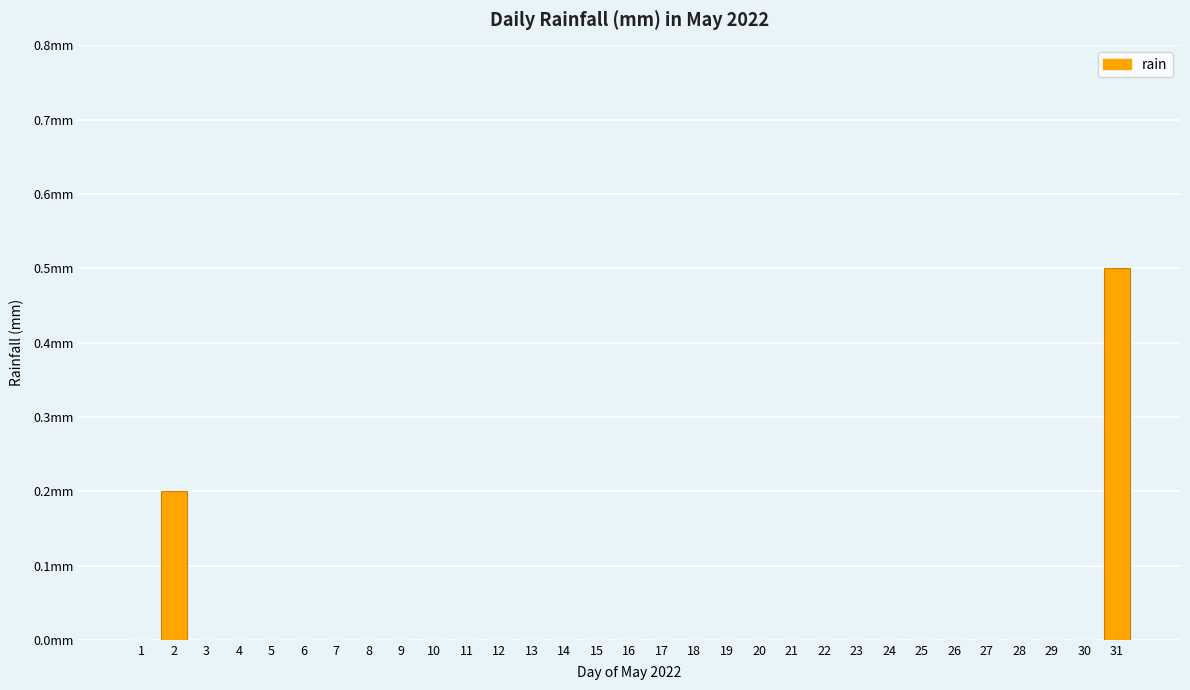

List the labels in order of value, largest first.

31, 2, 1, 3, 4, 5, 6, 7, 8, 9, 10, 11, 12, 13, 14, 15, 16, 17, 18, 19, 20, 21, 22, 23, 24, 25, 26, 27, 28, 29, 30